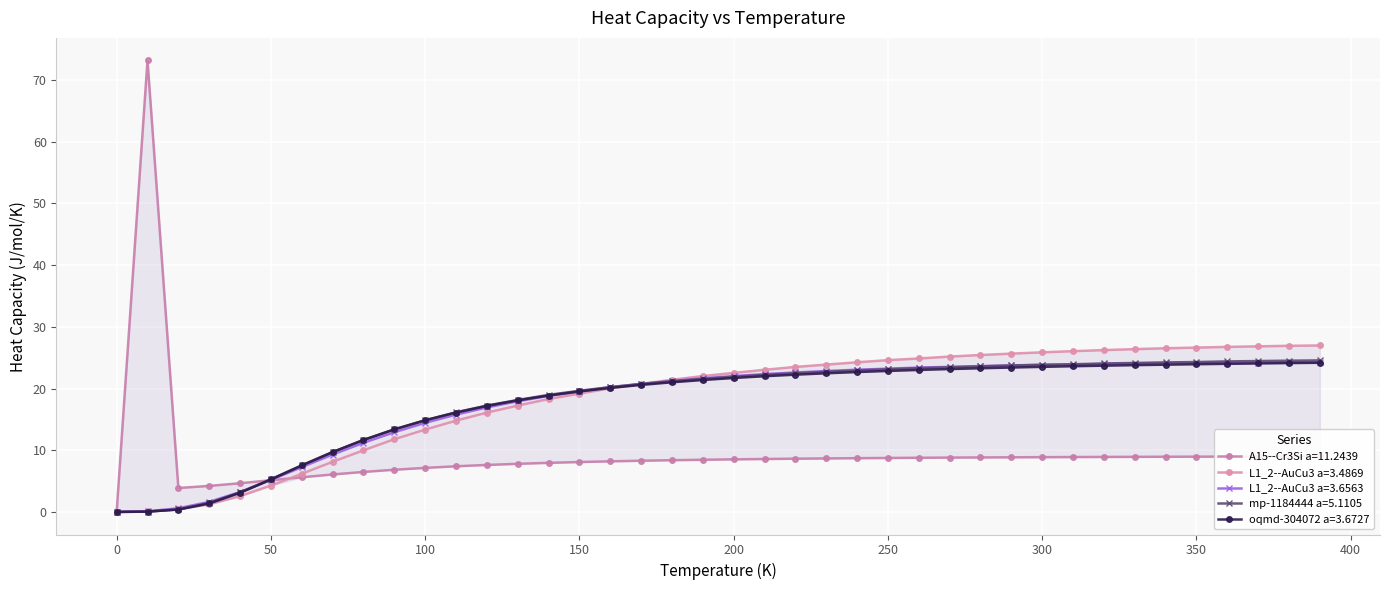

After their last crossing, which series has the higher values: A15--Cr3Si a=11.2439 or mp-1184444 a=5.1105?

mp-1184444 a=5.1105